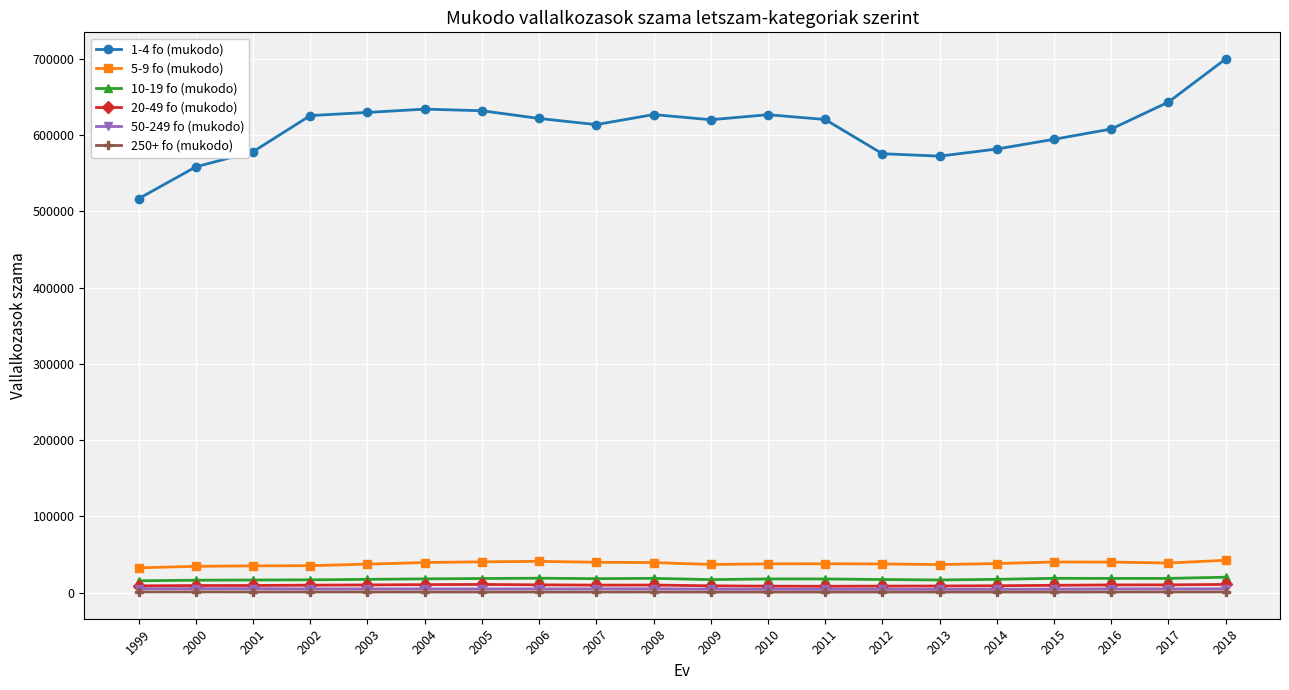

What is the average value of the 50-249 fo (mukodo) series?

4951